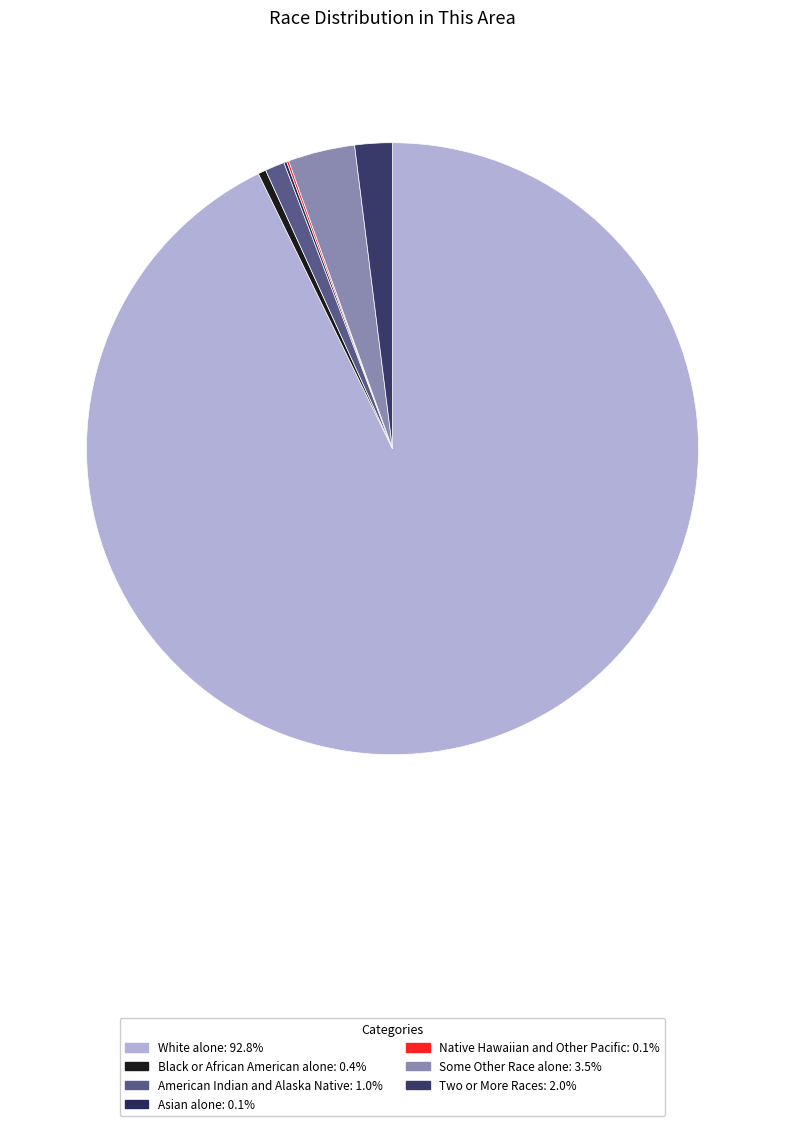

What is the smallest slice in the pie chart?

Native Hawaiian and Other Pacific